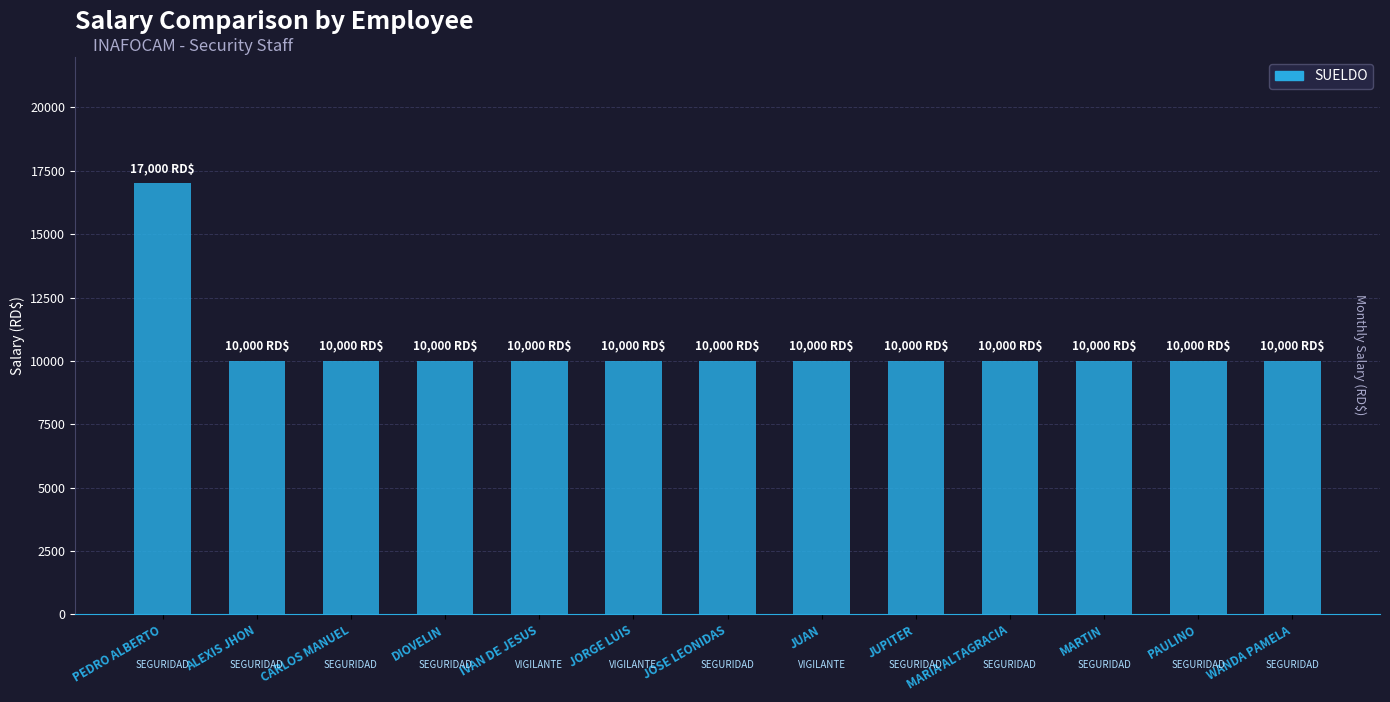

Reading left to right, extract all data points from this chart.

17000	10000	10000	10000	10000	10000	10000	10000	10000	10000	10000	10000	10000